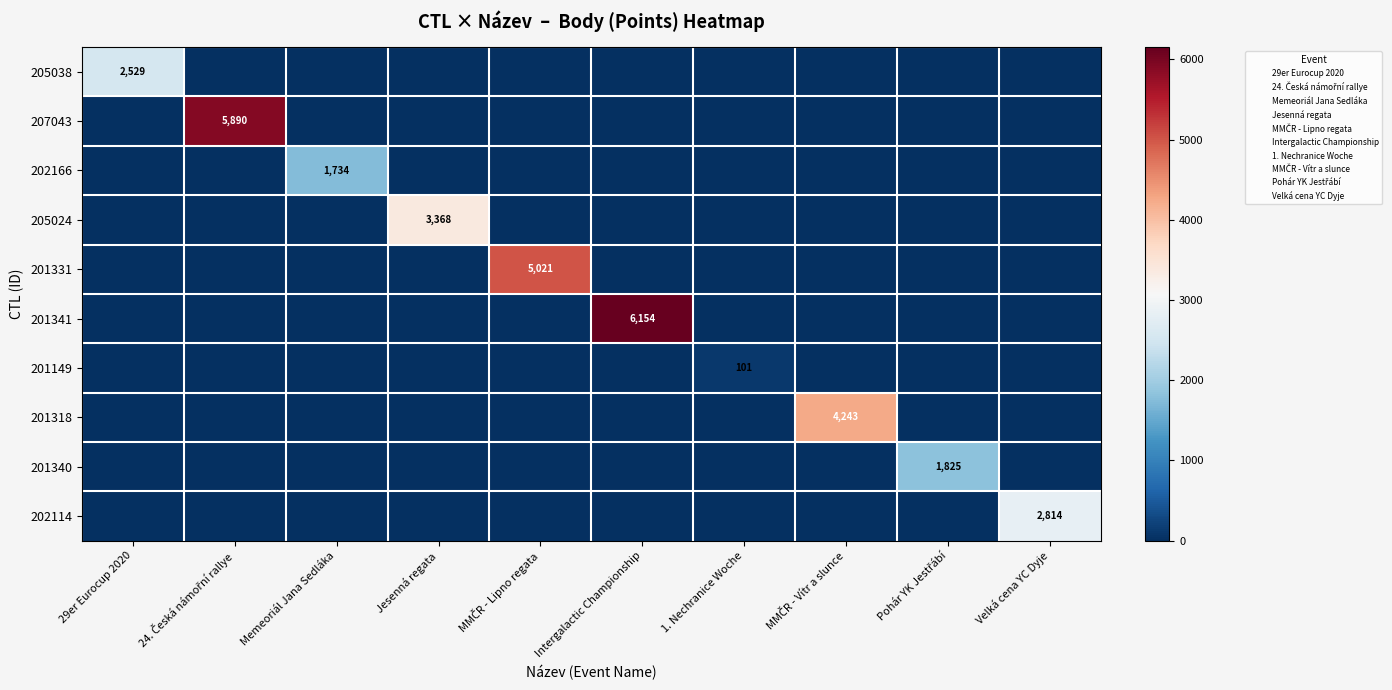

Which label corresponds to the largest value in the chart?

Intergalactic Championship